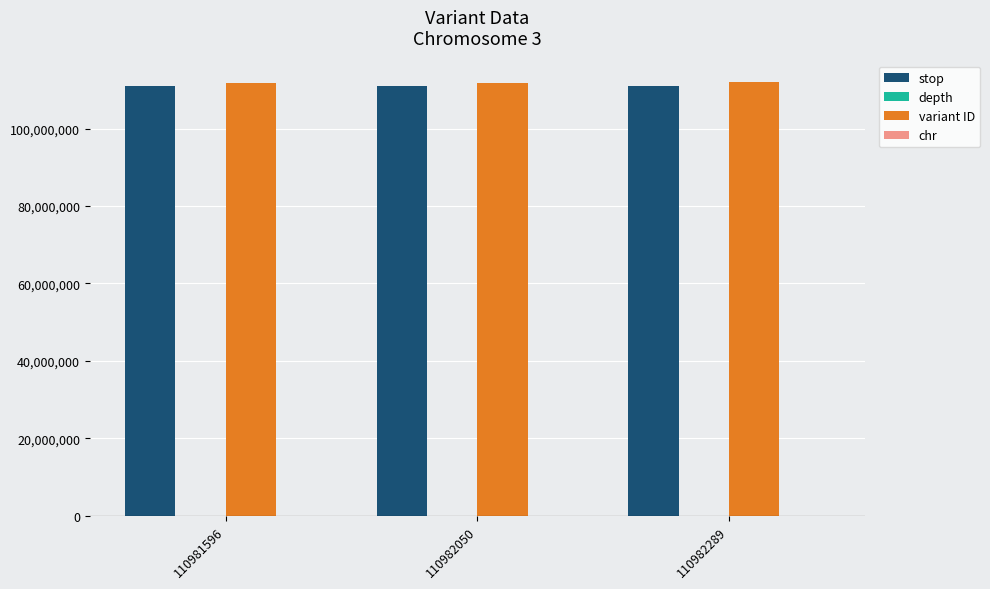

Are the bars horizontal?

No